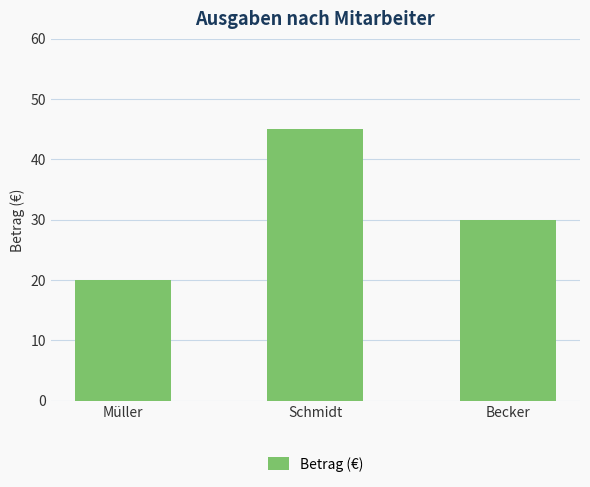

Reading left to right, list all the values displayed in this chart.

Müller=20	Schmidt=45	Becker=30